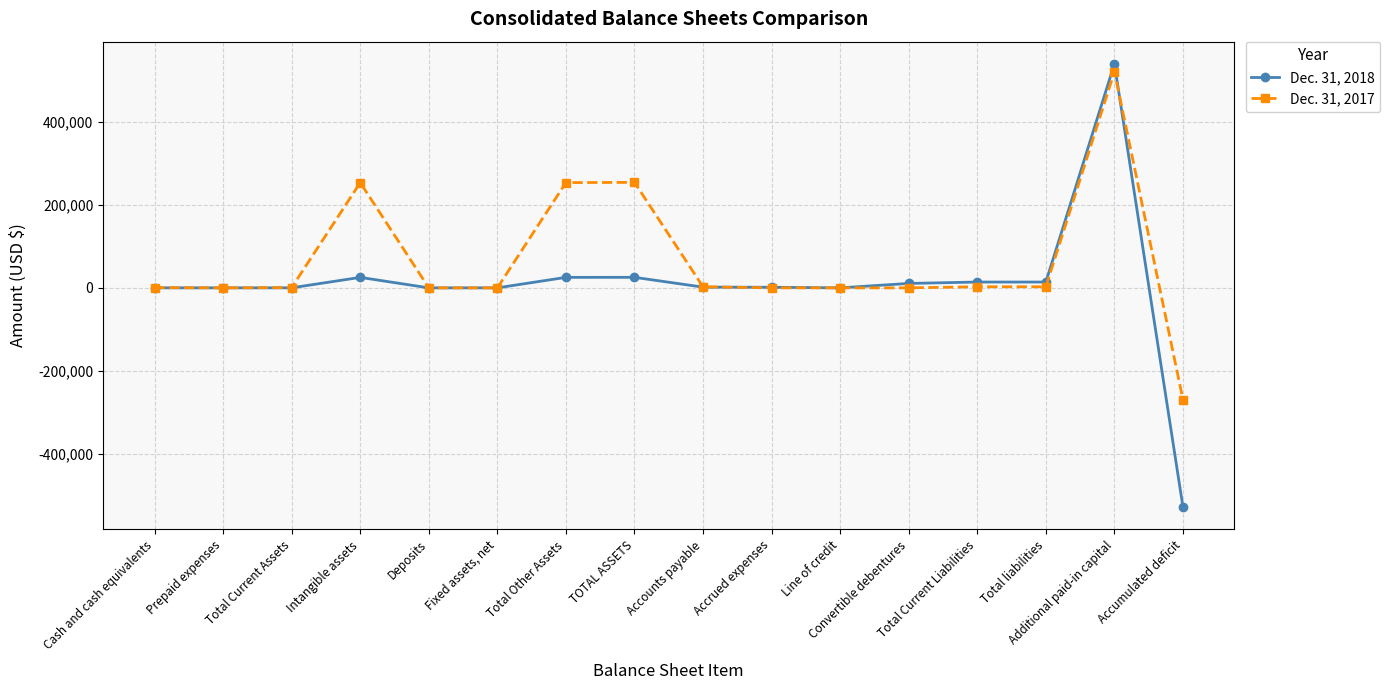

What is the label of the 16th point from the left?

Accumulated deficit